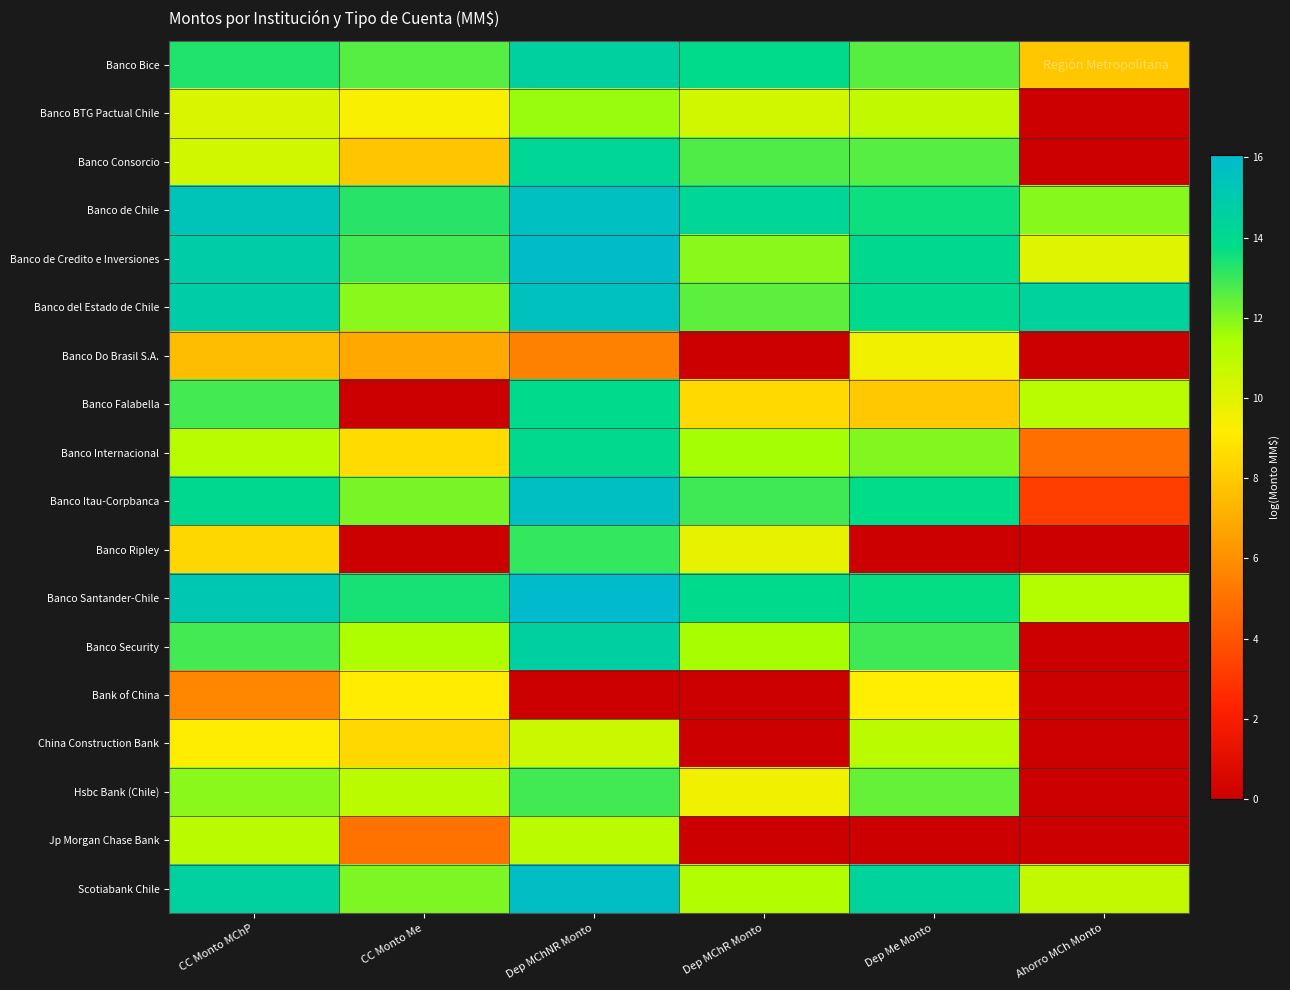

Which has a higher value, Dep MChR Monto or Dep Me Monto?

Dep MChR Monto